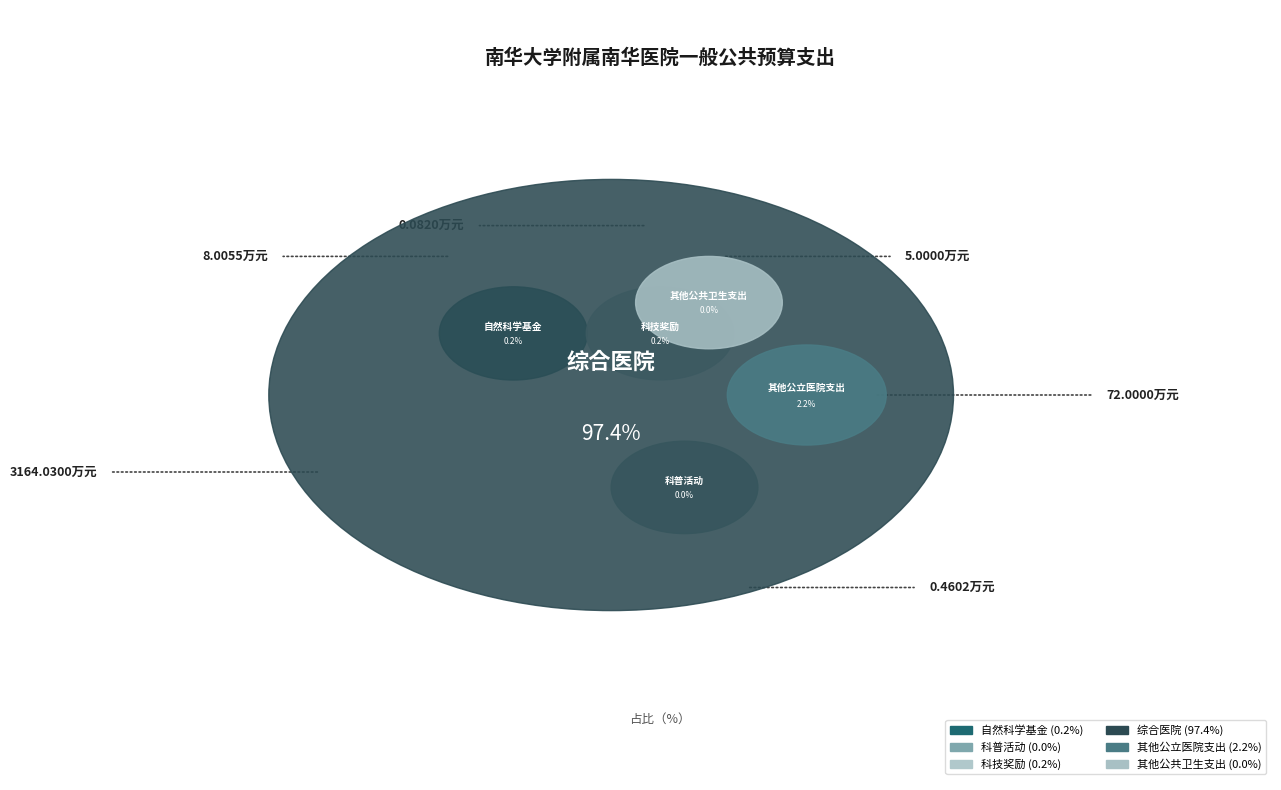

Combined, what portion of the pie is 综合医院 and 科普活动?

97.4%